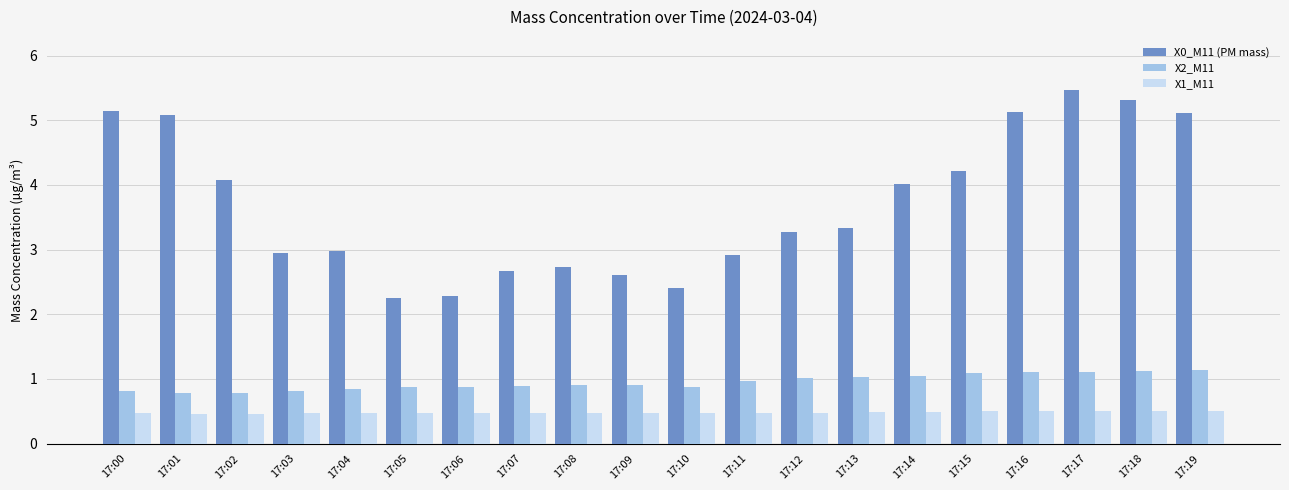

Rank the series at 17:06 from lowest to highest value.

X1_M11, X2_M11, X0_M11 (PM mass)